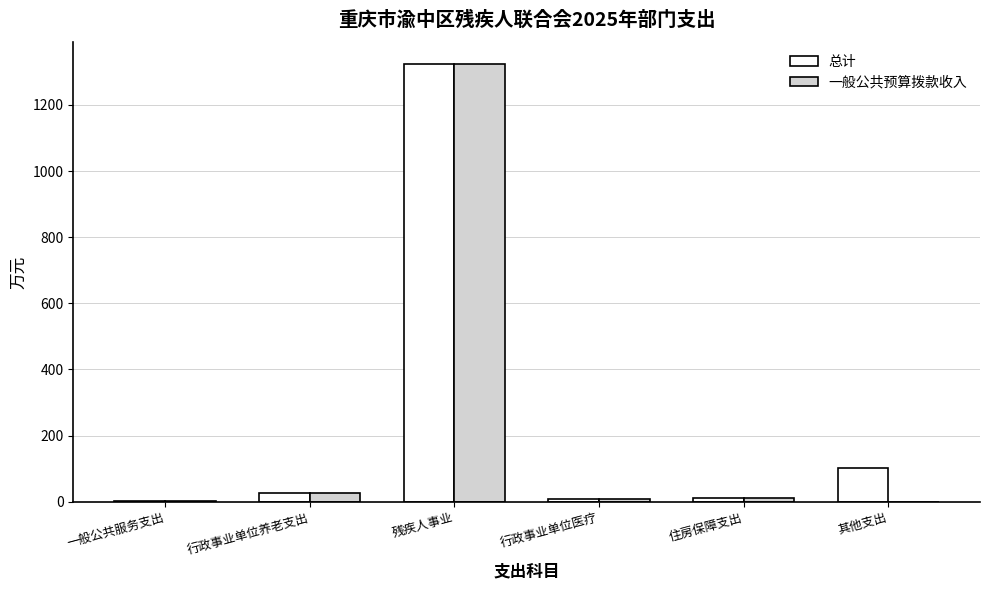

What is the maximum value shown in the chart?

1323.7